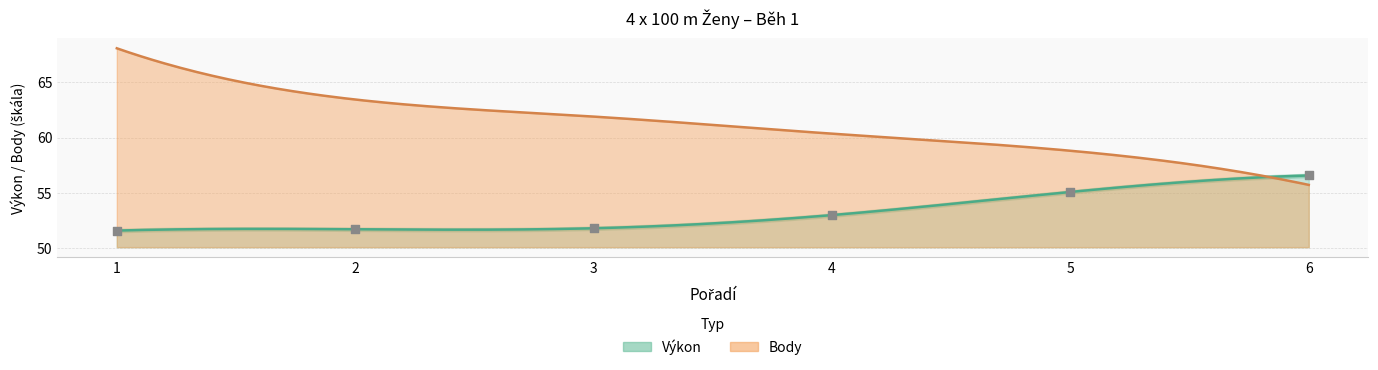

What is the change in value from 2 to 4?

+1.3